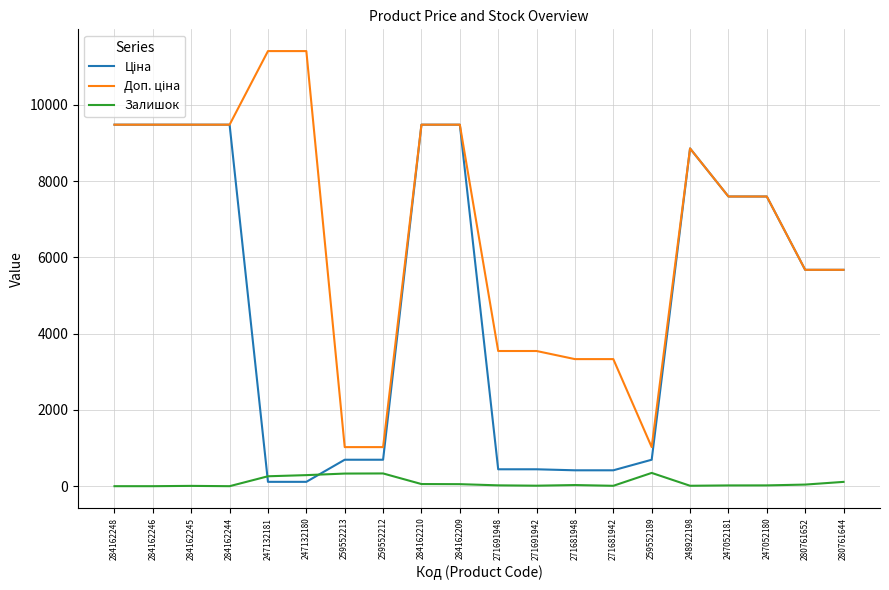

What is the maximum value shown in the chart?

11410.0